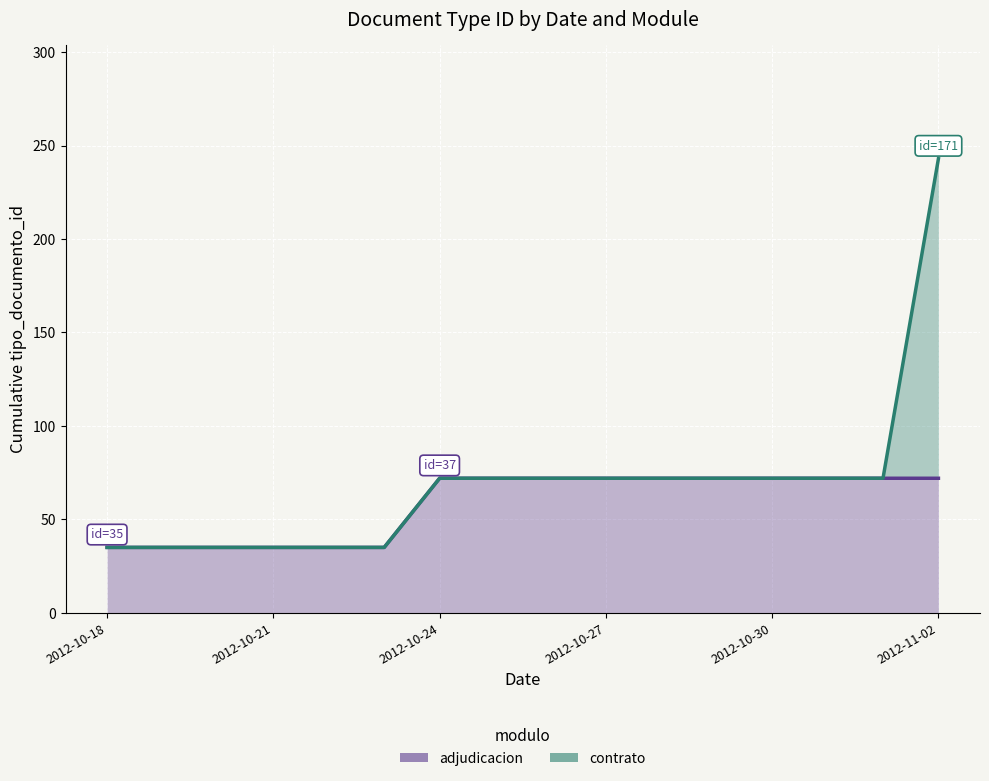

What is the average value of the contrato series?

69